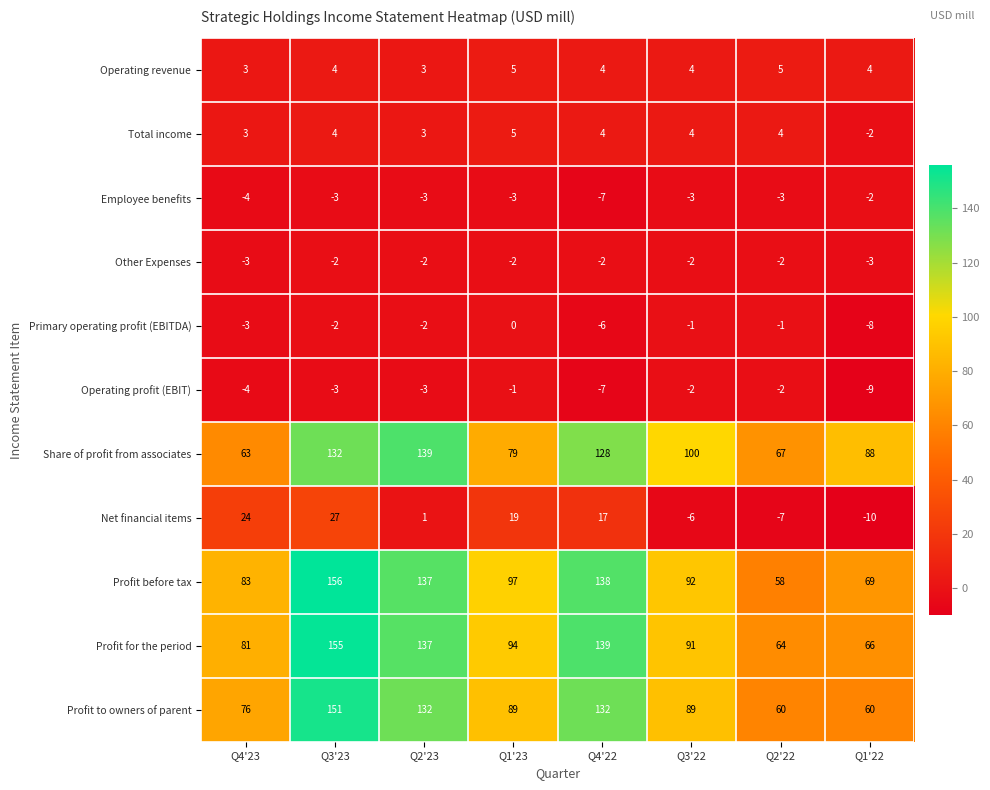

Count the Other Expenses values in the range -2 to -1.

6